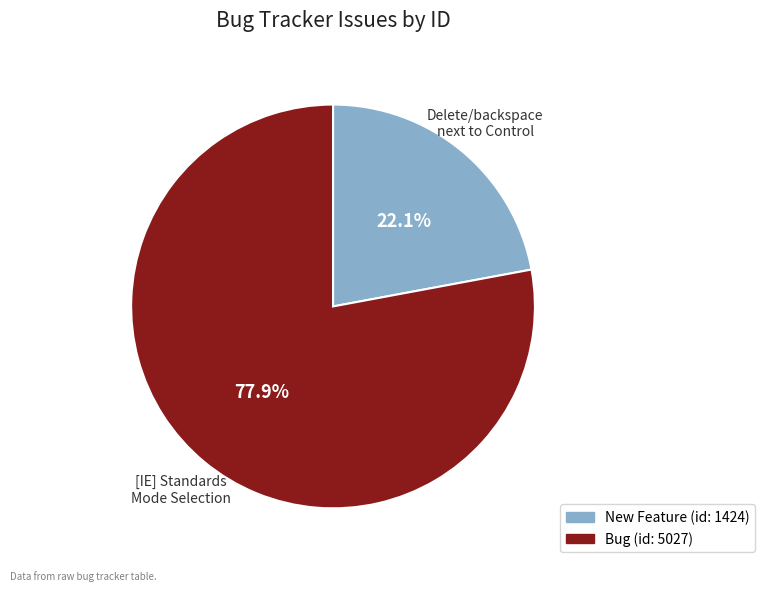

Is there a majority slice in this chart?

Yes